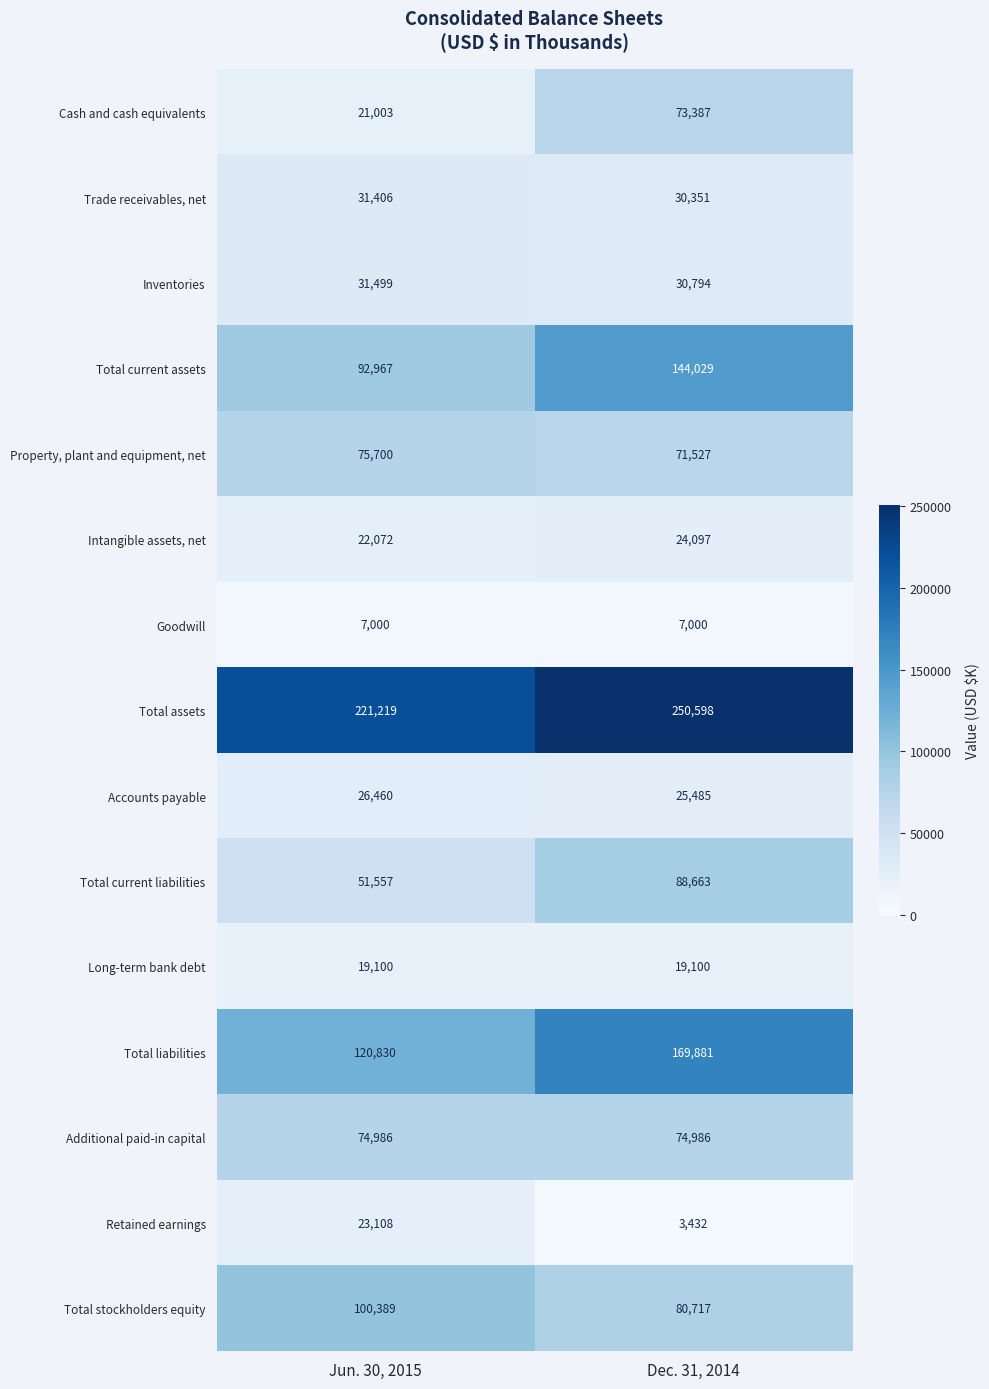

What is the difference between the Trade receivables, net values at Jun. 30, 2015 and Dec. 31, 2014?

1055